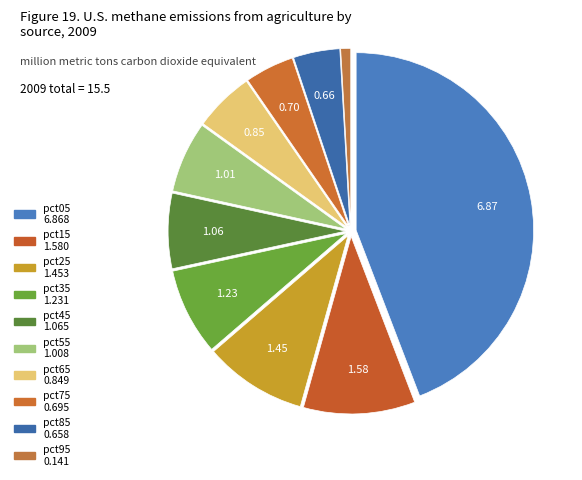

Count the number of slices in the pie.

10